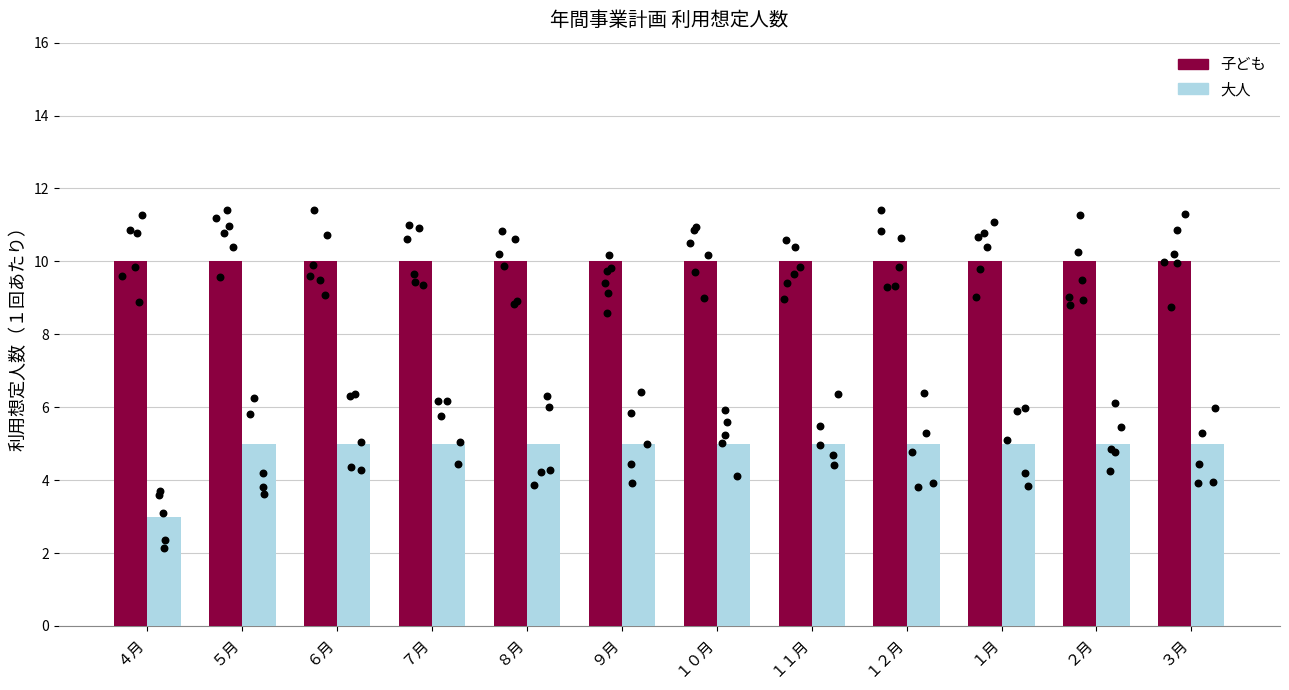

What are all the series names shown in the legend?

子ども, 大人